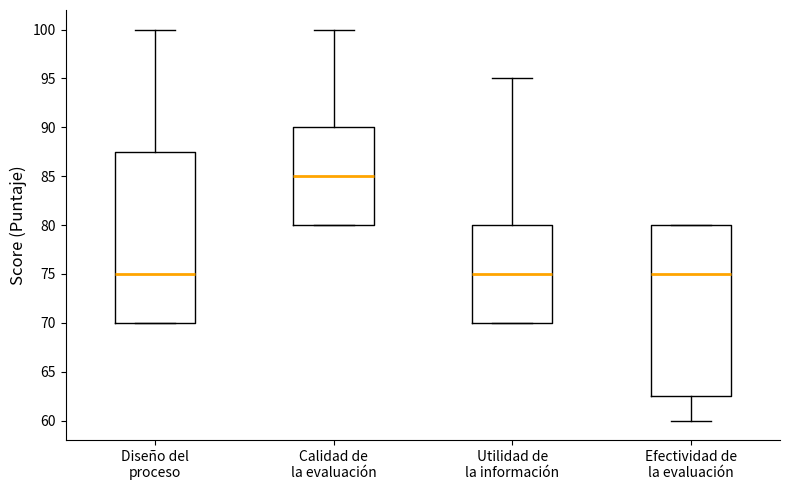

Which box's median line is the highest?

Calidad de la evaluación